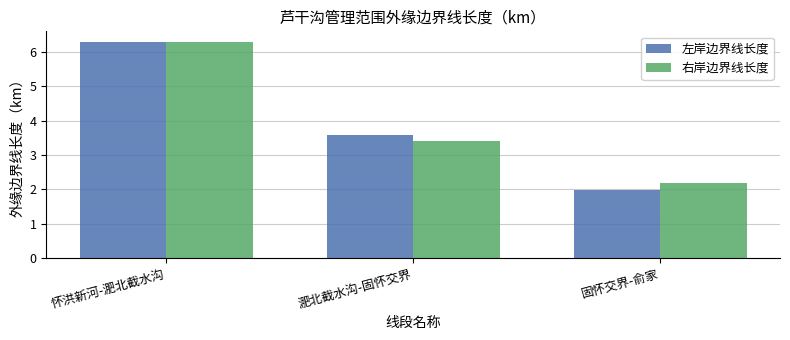

Reading right to left, transcribe all the data shown in this chart.

左岸边界线长度: 固怀交界-俞家=2.0	淝北截水沟-固怀交界=3.6	怀洪新河-淝北截水沟=6.3
右岸边界线长度: 固怀交界-俞家=2.2	淝北截水沟-固怀交界=3.4	怀洪新河-淝北截水沟=6.3